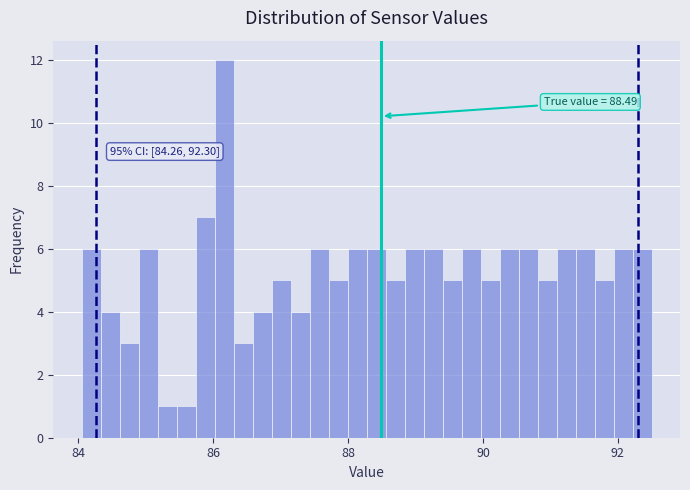

Read against the x-axis, roughly where is the centre of the tallest bar?

86.2